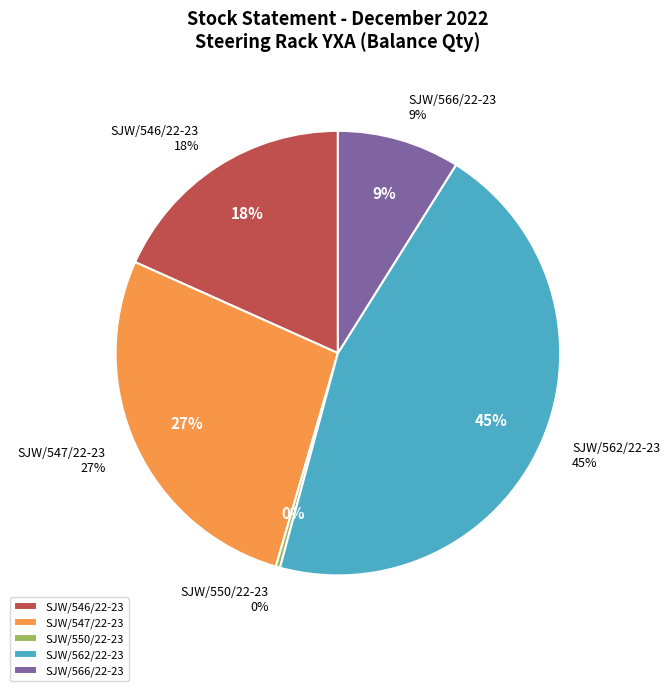

Does SJW/546/22-23 account for over 50% of the chart?

No